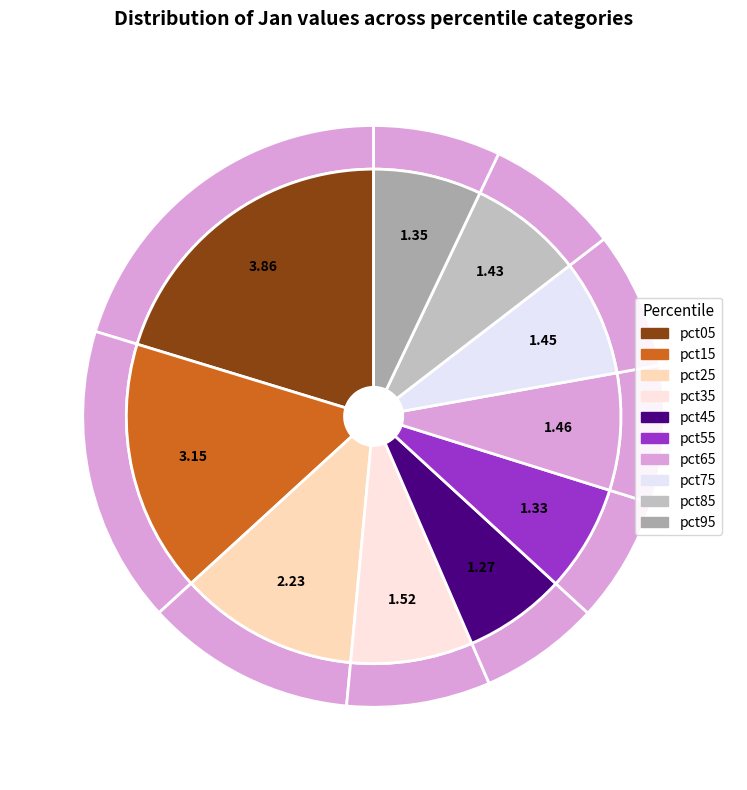

What is the change in value from pct35 to pct55?

-0.2